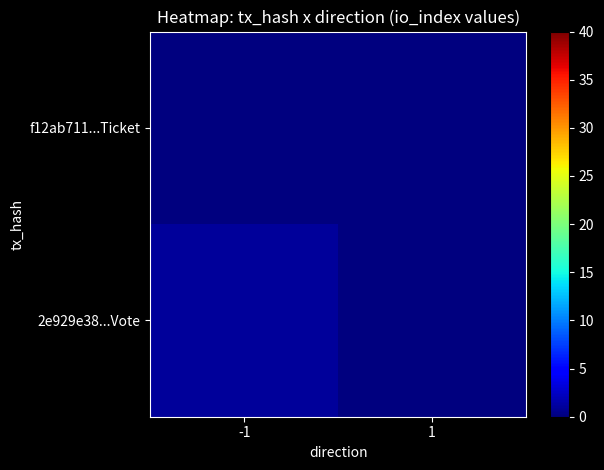

What is the total value across all series at -1?

1